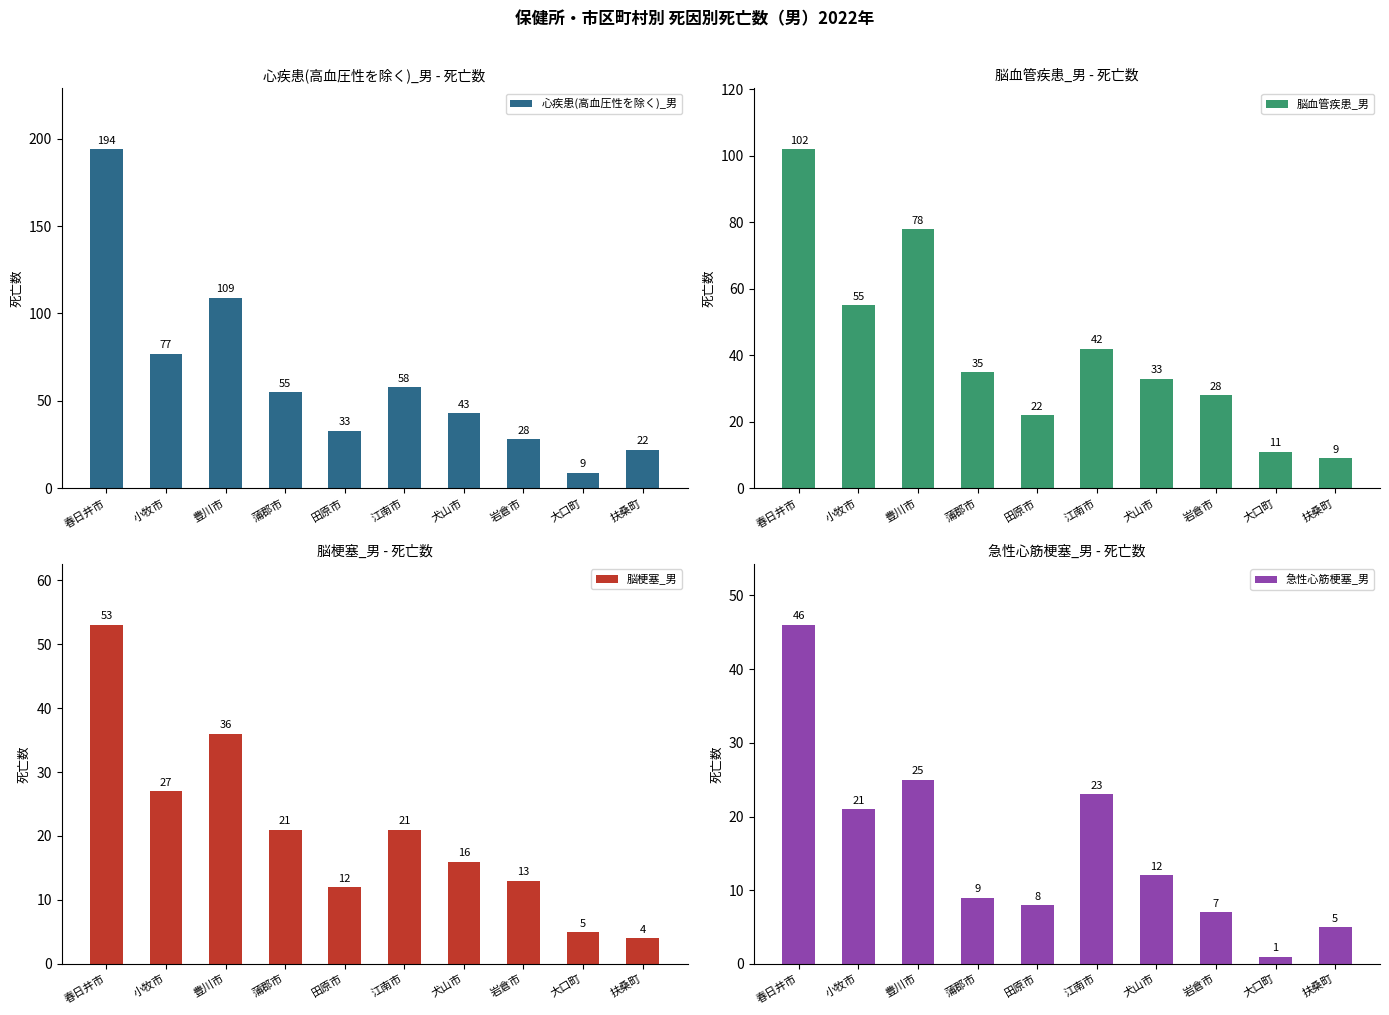

What is the difference between the 脳梗塞_男 values at 岩倉市 and 犬山市?

3